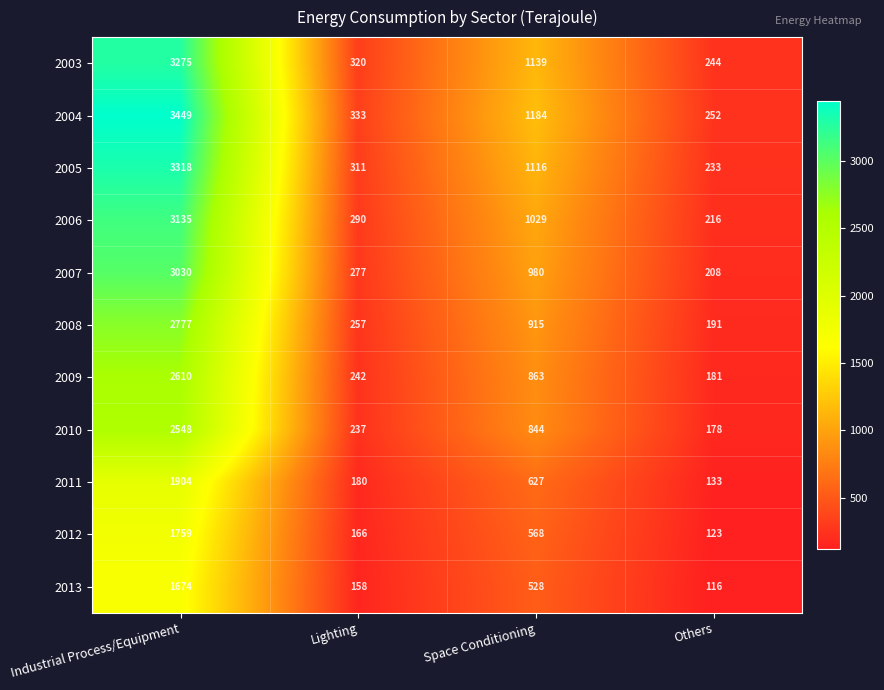

At which label does 2008 first exceed 915?

Industrial Process/Equipment